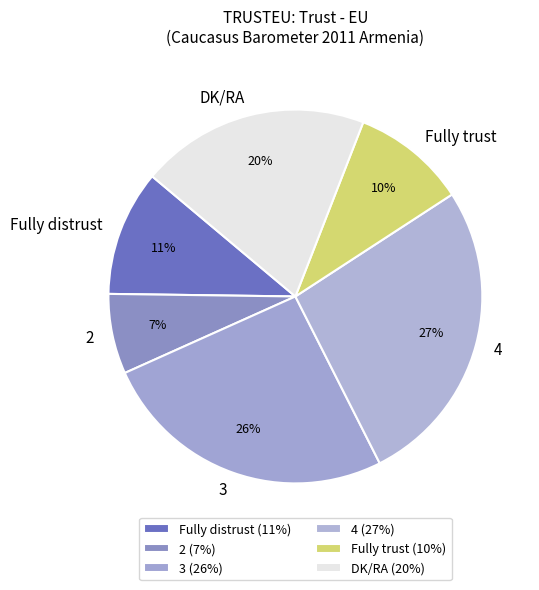

Count the number of slices in the pie.

6